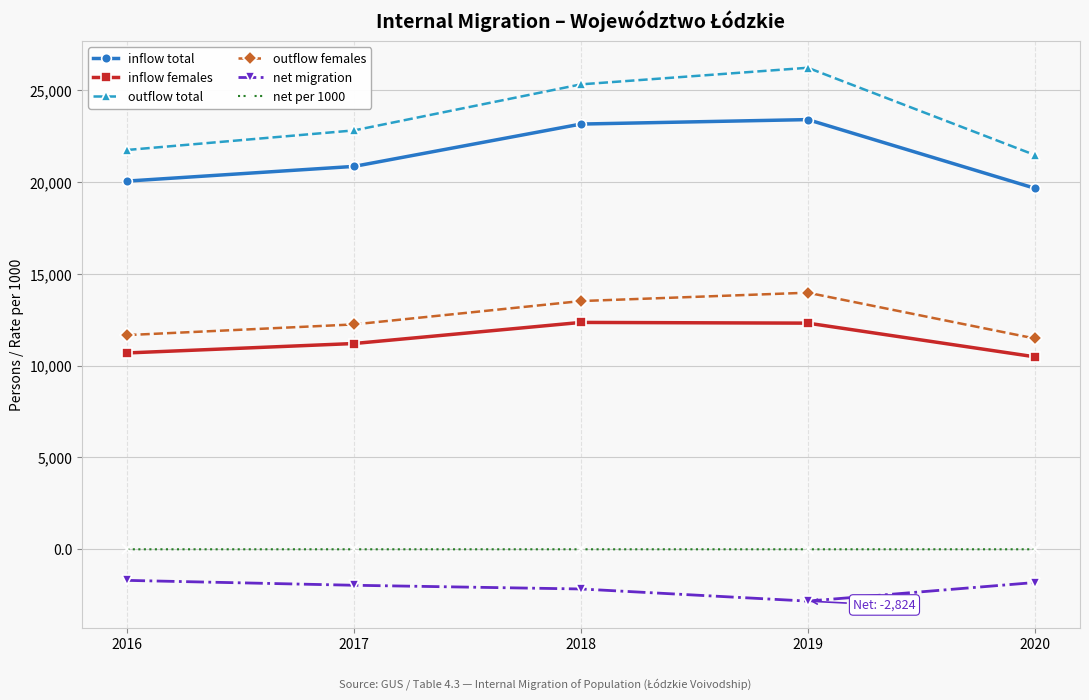

What is the sum of the net per 1000 values at 2016 and 2020?

-1.4